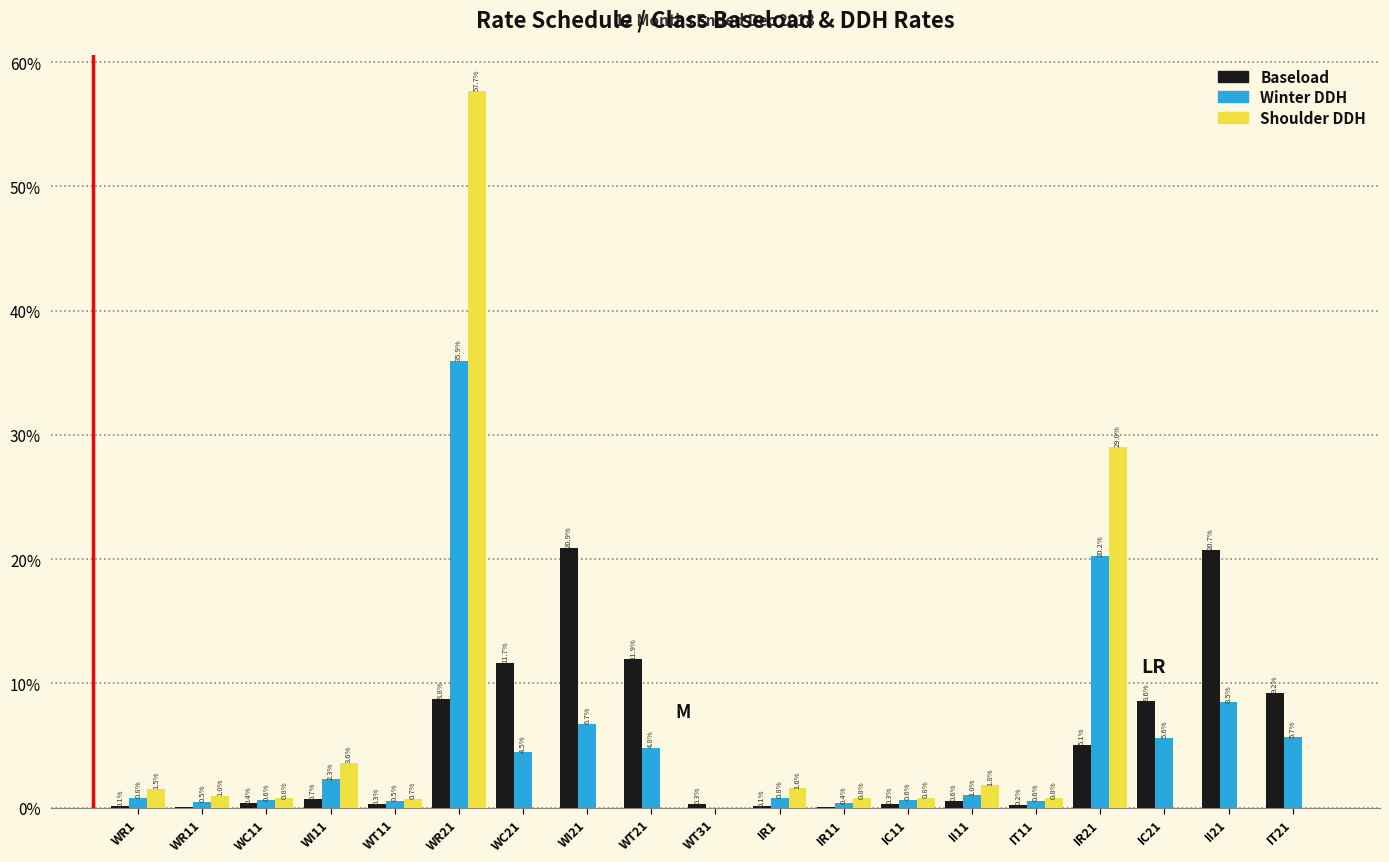

Reading left to right, extract all data points from this chart.

Baseload: WR1=0.1	WR11=0.1	WC11=0.4	WI11=0.7	WT11=0.3	WR21=8.8	WC21=11.7	WI21=20.9	WT21=11.9	WT31=0.3	IR1=0.1	IR11=0.1	IC11=0.3	II11=0.6	IT11=0.2	IR21=5.1	IC21=8.6	II21=20.7	IT21=9.2
Winter DDH: WR1=0.8	WR11=0.5	WC11=0.6	WI11=2.3	WT11=0.5	WR21=35.9	WC21=4.5	WI21=6.7	WT21=4.8	WT31=0.0	IR1=0.8	IR11=0.4	IC11=0.6	II11=1.0	IT11=0.6	IR21=20.2	IC21=5.6	II21=8.5	IT21=5.7
Shoulder DDH: WR1=1.5	WR11=1.0	WC11=0.8	WI11=3.6	WT11=0.7	WR21=57.7	WC21=0.0	WI21=0.0	WT21=0.0	WT31=0.0	IR1=1.6	IR11=0.8	IC11=0.8	II11=1.8	IT11=0.8	IR21=29.0	IC21=0.0	II21=0.0	IT21=0.0